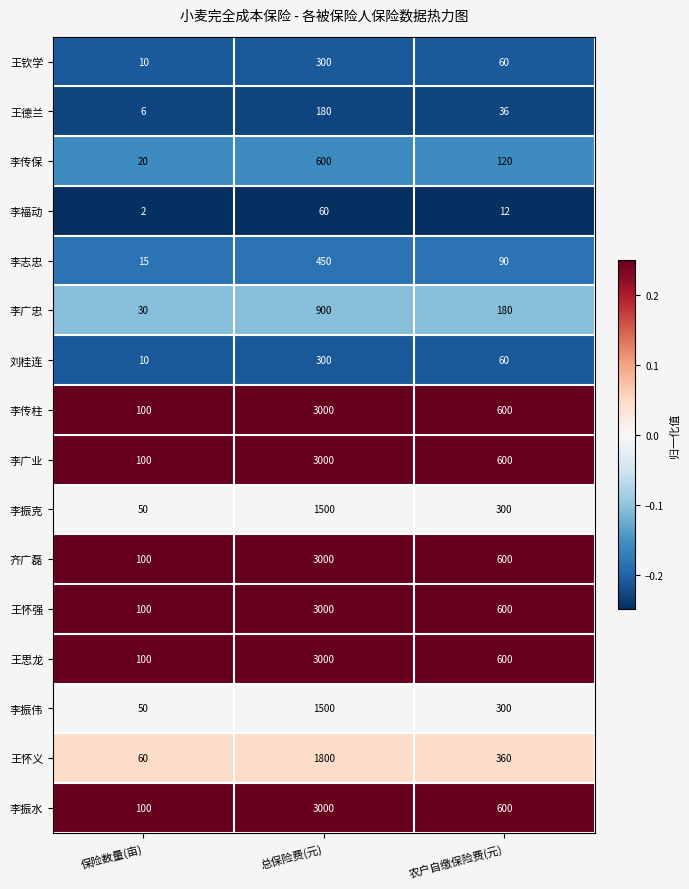

The value of 李广业 at 保险数量(亩) is 152. True or false?

False